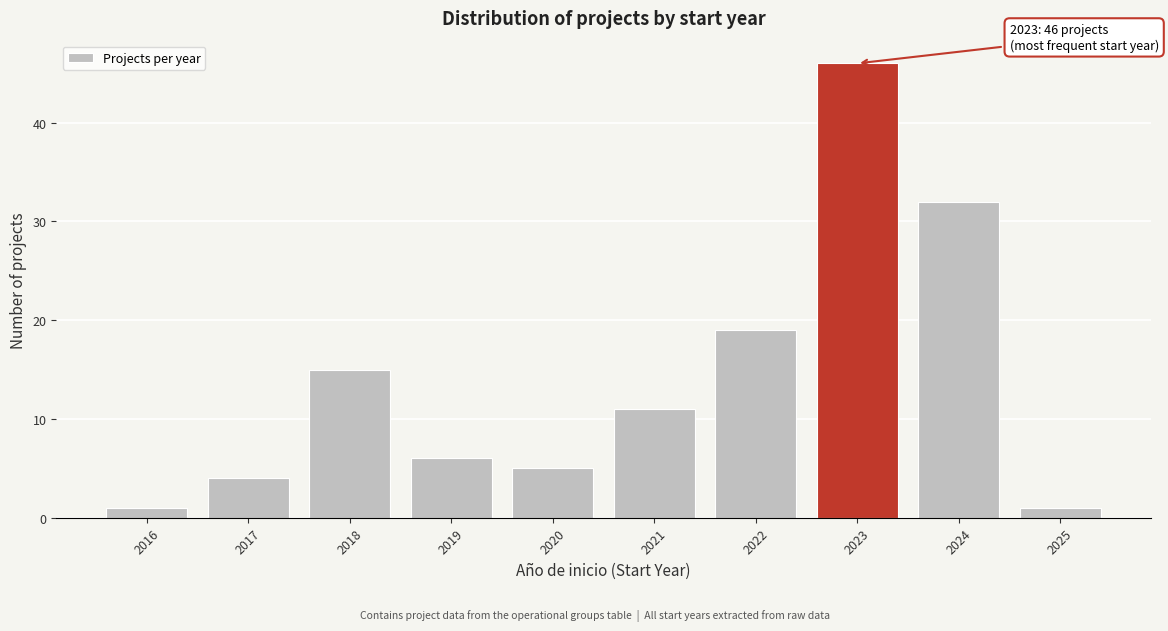

Reading left to right, list all the values displayed in this chart.

2016=1	2017=4	2018=15	2019=6	2020=5	2021=11	2022=19	2023=46	2024=32	2025=1